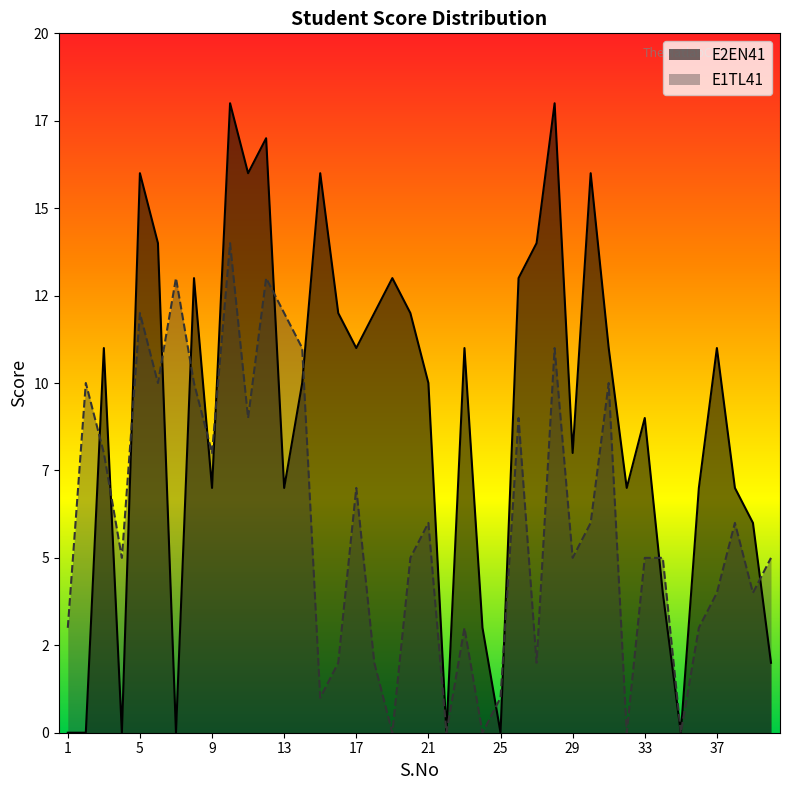

What are all the series names shown in the legend?

E2EN41, E1TL41